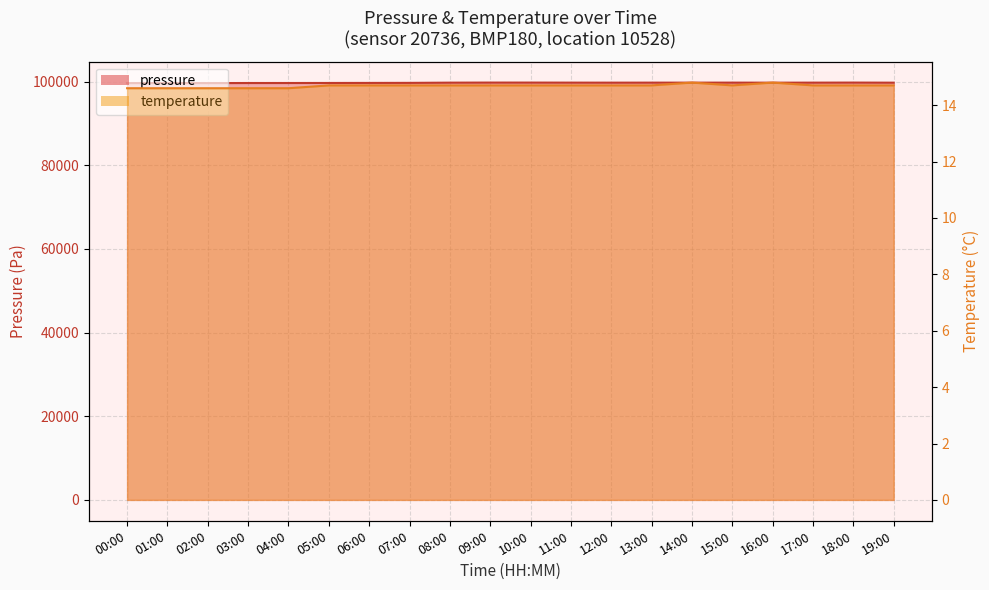

At which label does temperature reach its minimum?

00:00